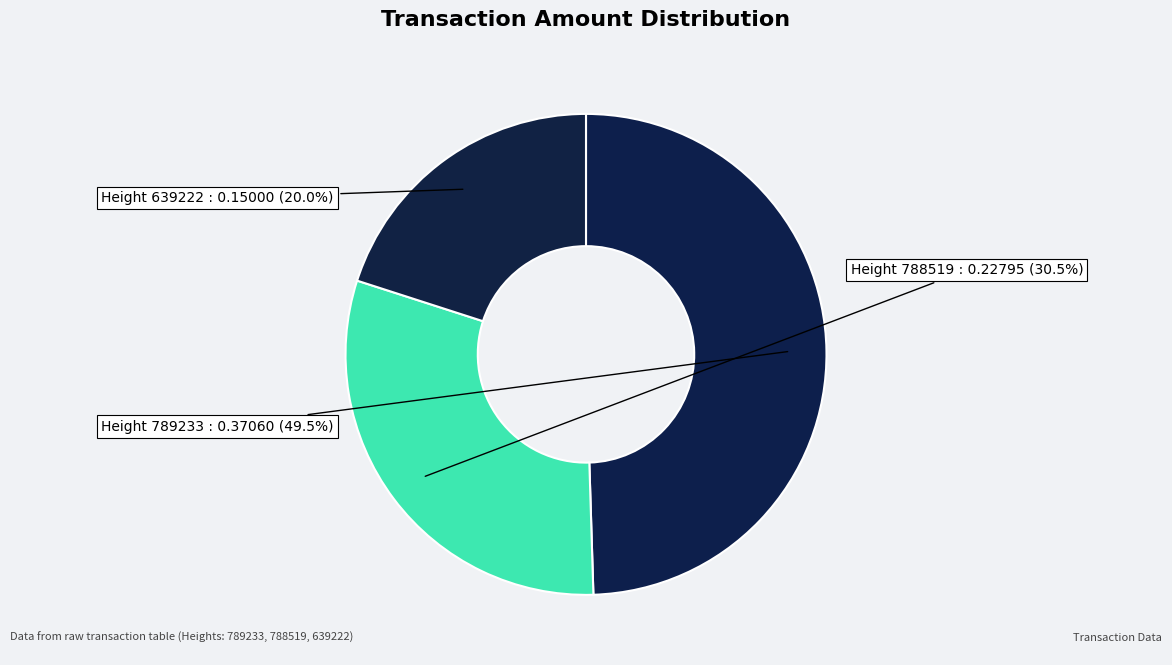

Rank the categories by value from lowest to highest.

639222, 788519, 789233